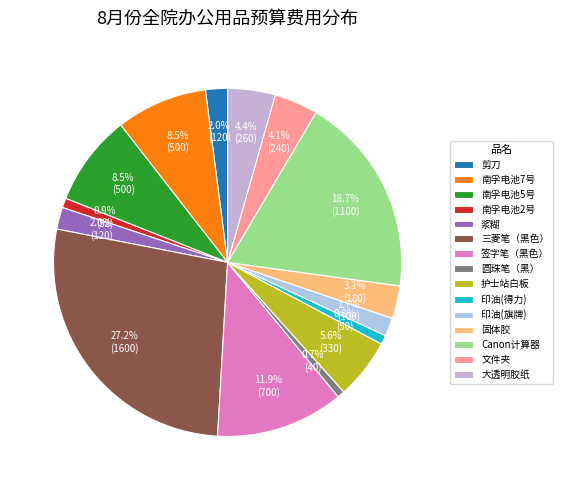

To the nearest percent, what is the combined percentage of Canon计算器 and 护士站白板?

24%